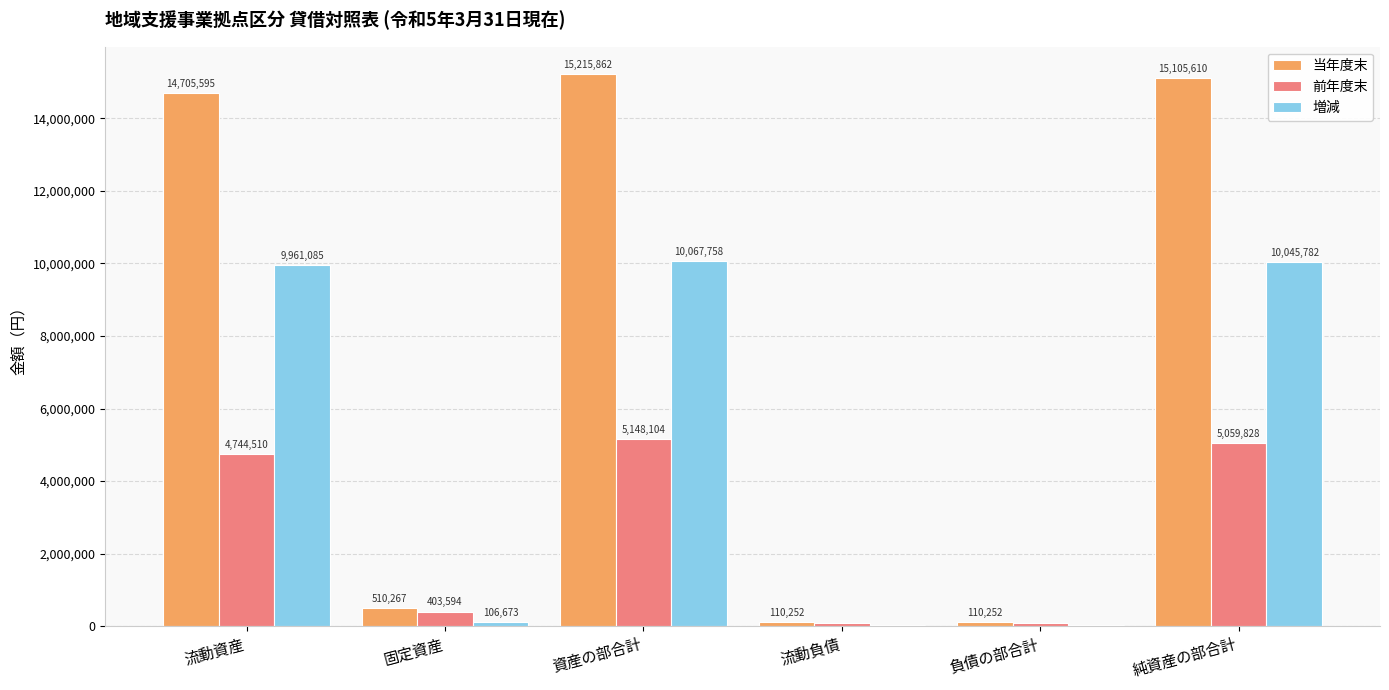

At which label does 増減 reach its peak?

資産の部合計